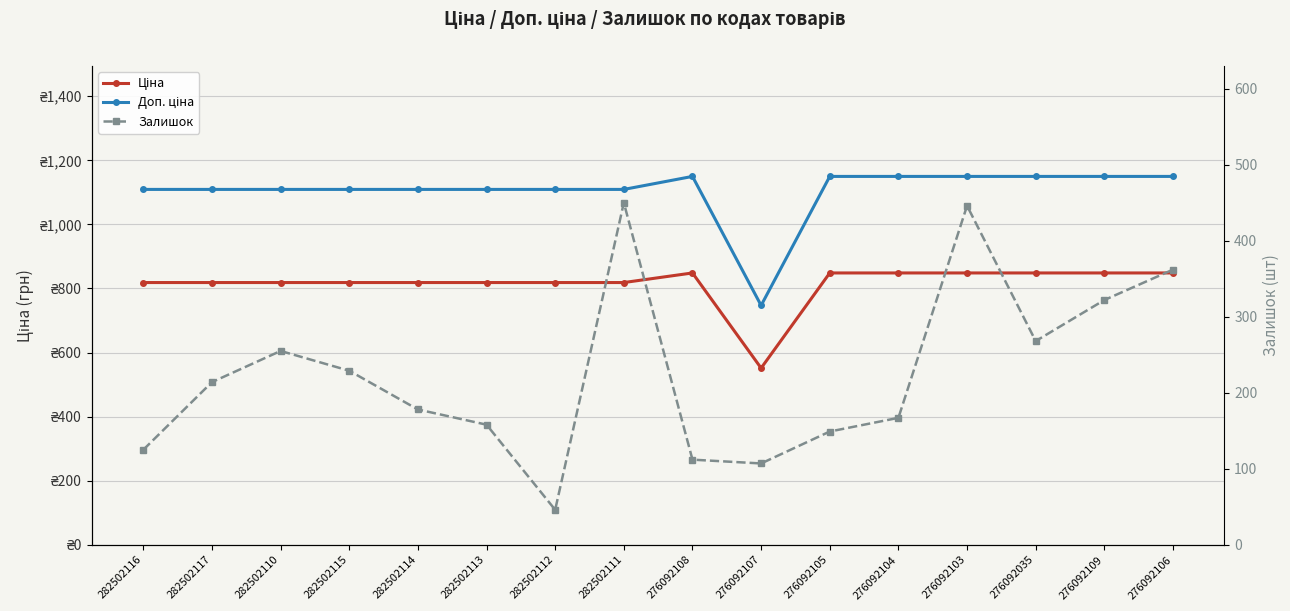

True or false: Ціна and Залишок cross at least once.

False